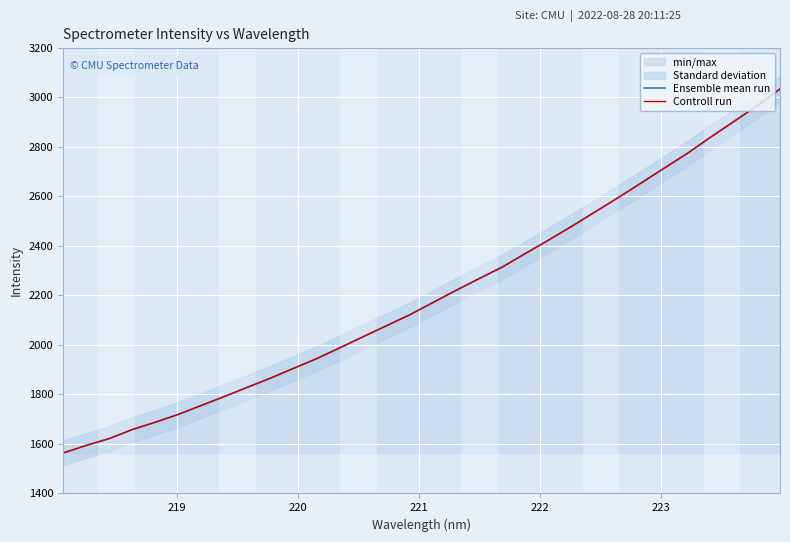

What is the difference between the maximum and minimum values in the Ensemble mean run series?

1470.5